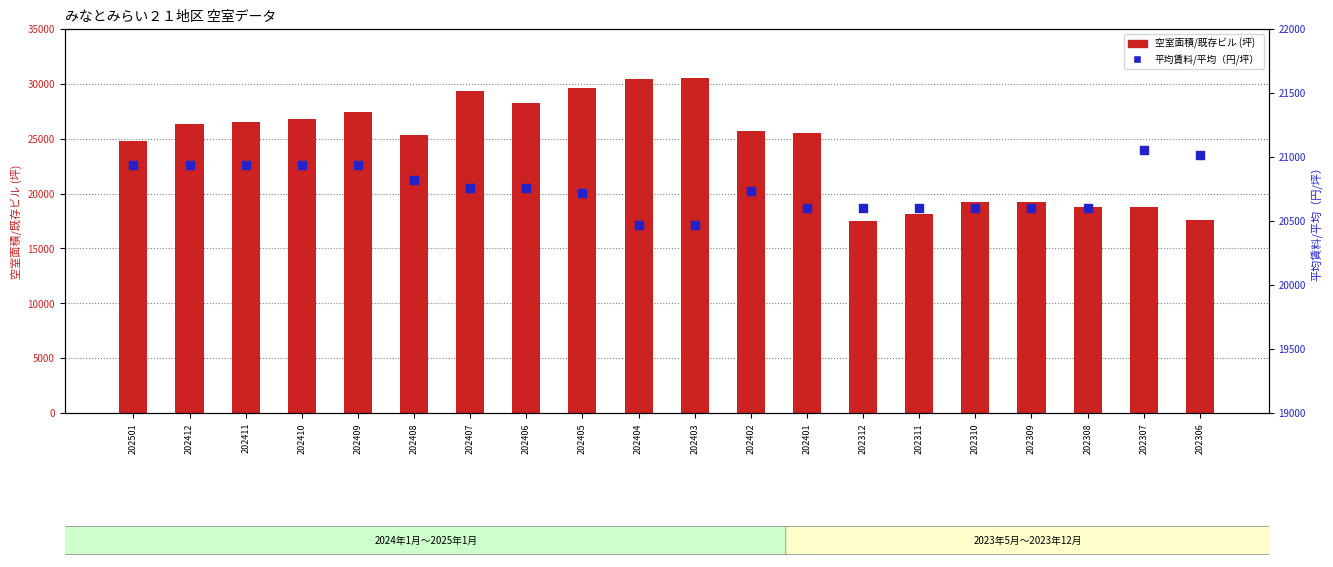

What are all the series names shown in the legend?

空室面積/既存ビル, 平均賃料/平均（円/坪）